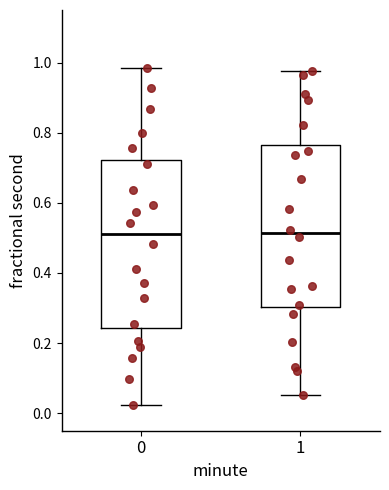

Where is the upper edge of the box at x = 1 on the y-axis? The values are not printed on the chart, so give them approximately, as read against the axis.

0.76